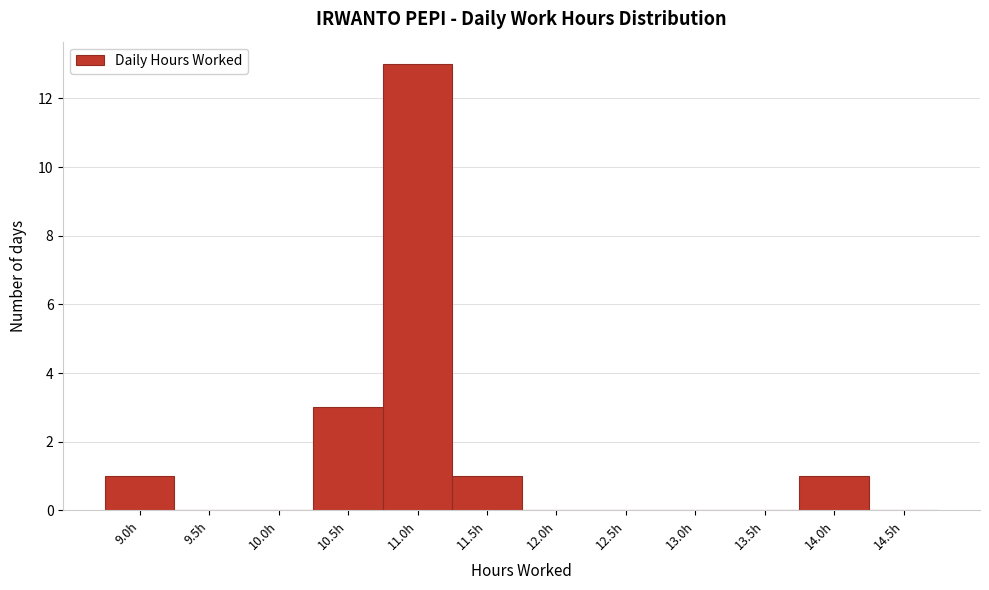

Reading right to left, extract all data points from this chart.

14.5h=0	14.0h=1	13.5h=0	13.0h=0	12.5h=0	12.0h=0	11.5h=1	11.0h=13	10.5h=3	10.0h=0	9.5h=0	9.0h=1